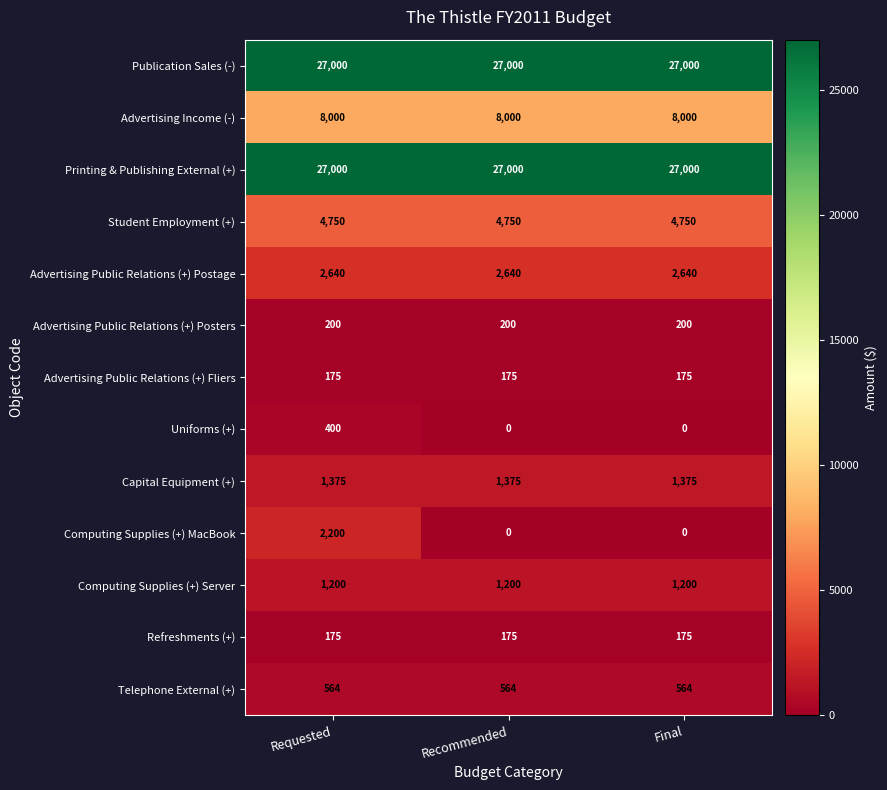

The Advertising Income (-) series shows 14369 at Final. True or false?

False